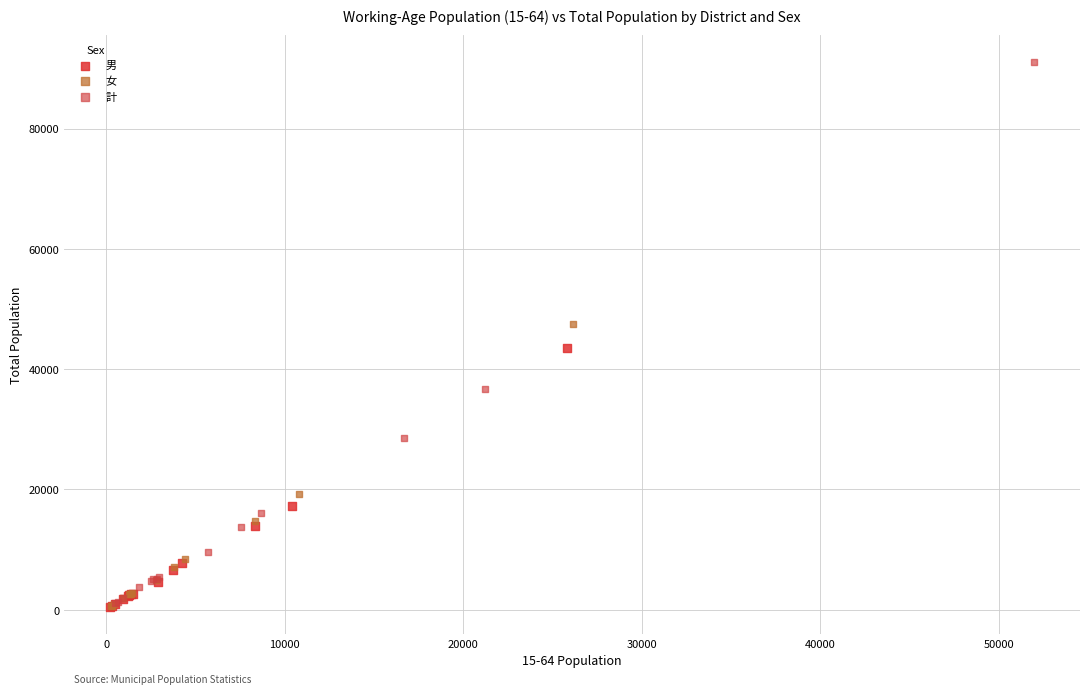

Which series has the widest spread of Y values?

計